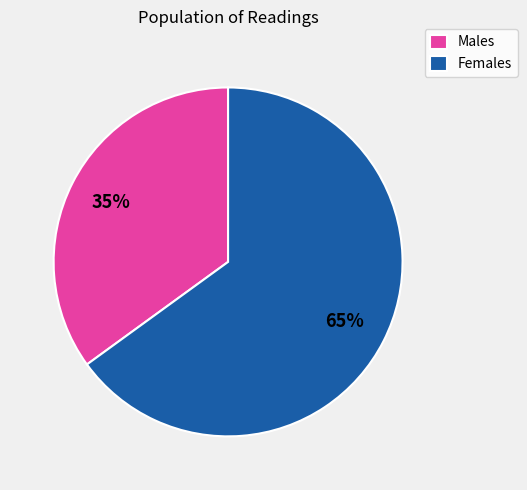

What percentage is the Females slice, to the nearest percent?

65%